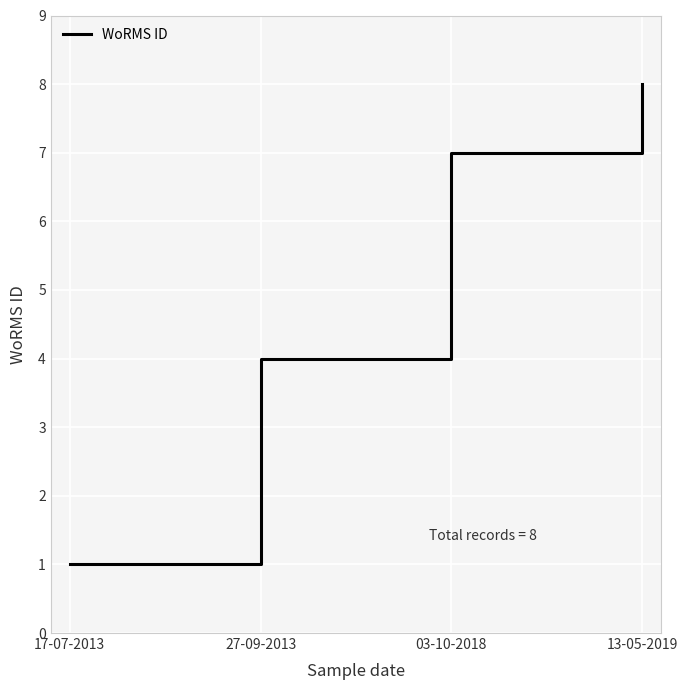

Which category has the lowest value across all series?

17-07-2013